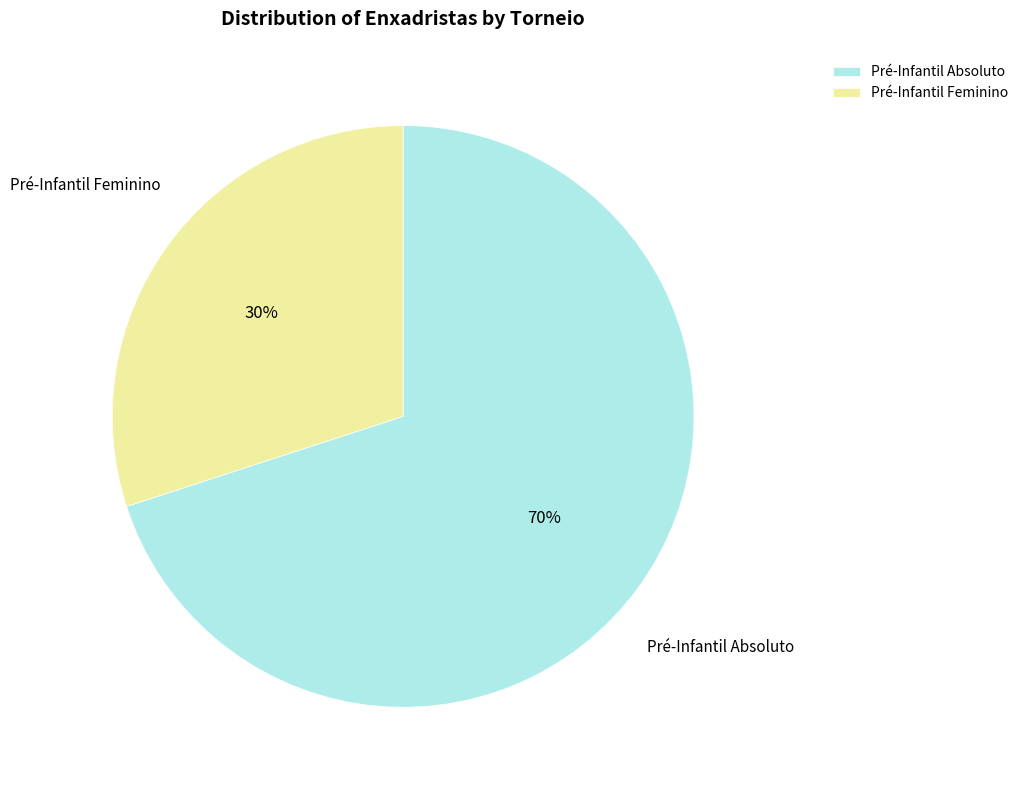

To the nearest percent, what is the difference between the Pré-Infantil Feminino and Pré-Infantil Absoluto slice percentages?

40%